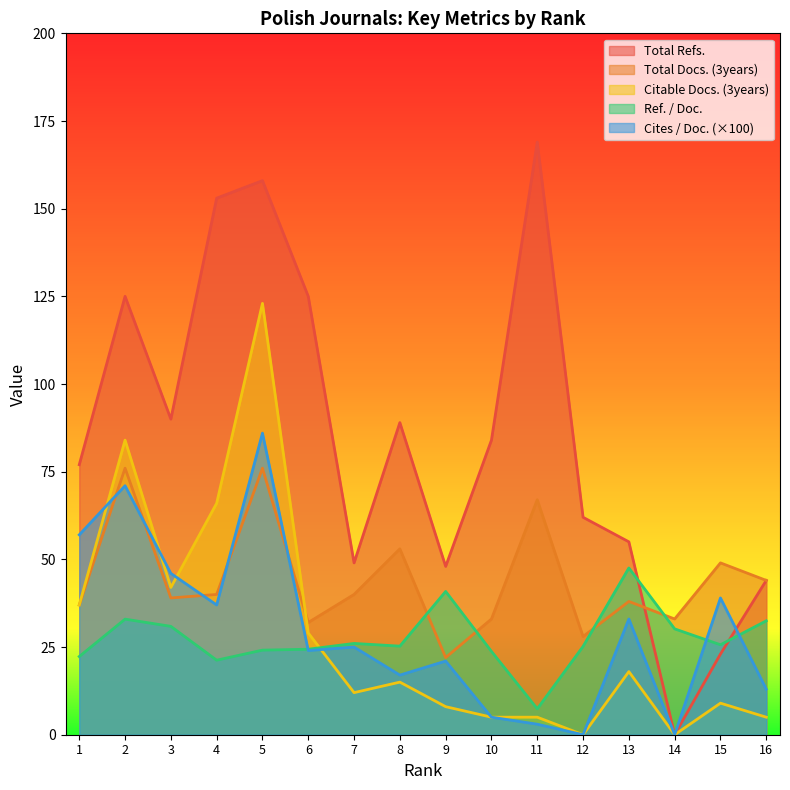

Rank the categories by Cites / Doc. (2years) value from highest to lowest.

5, 2, 1, 3, 15, 4, 13, 7, 6, 9, 8, 16, 10, 11, 12, 14